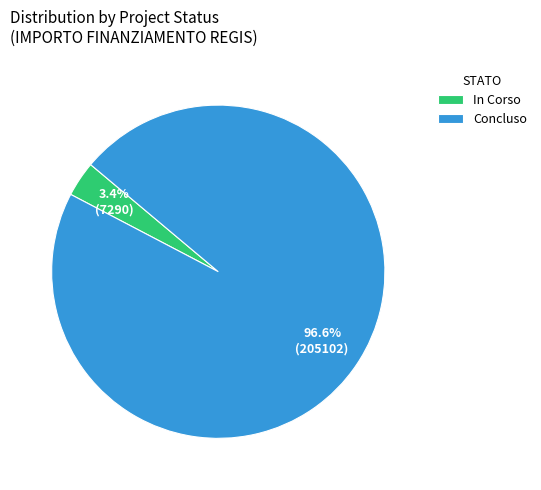

What percentage do In Corso and Concluso together represent?

100.0%